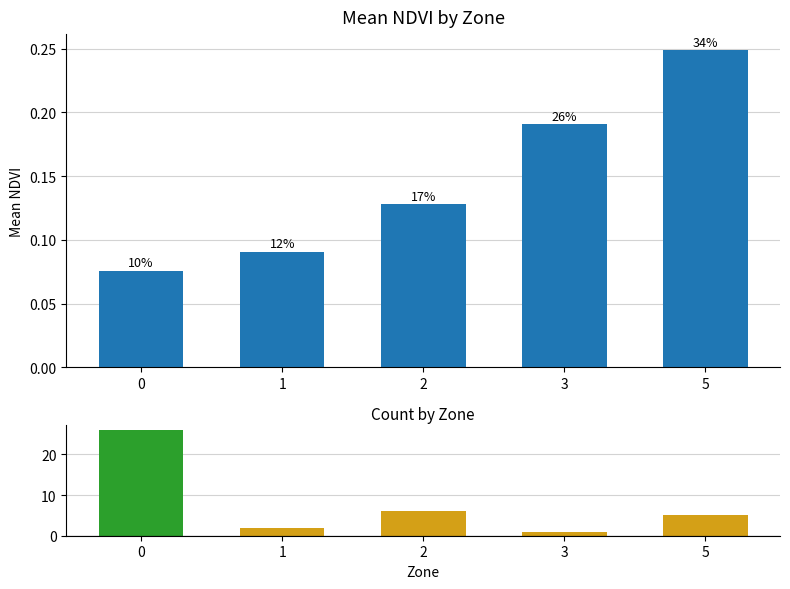

At 3, list the series in order from smallest to largest.

Mean NDVI, Count